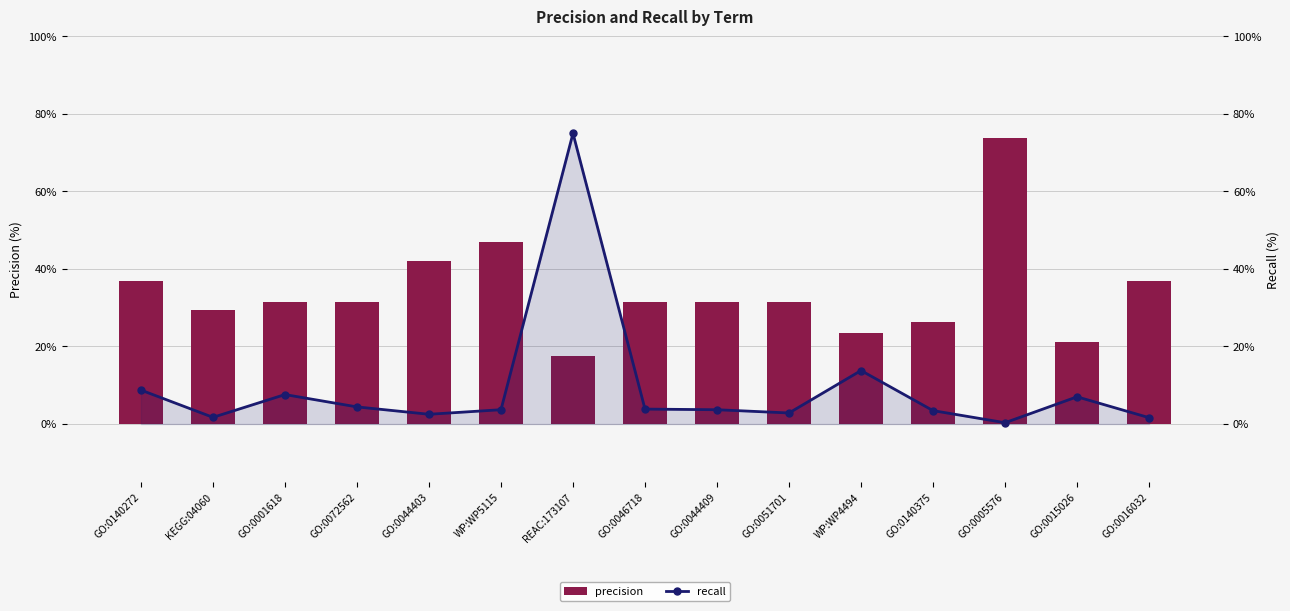

What is the total value across all series at GO:0044409?

0.4